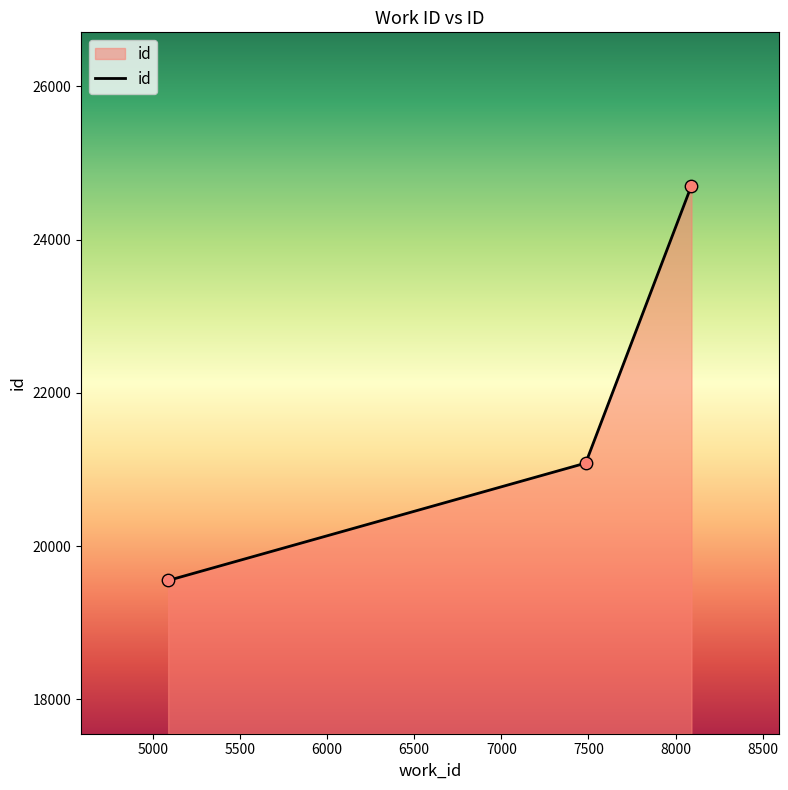

What is the difference between the maximum and minimum values?

5154